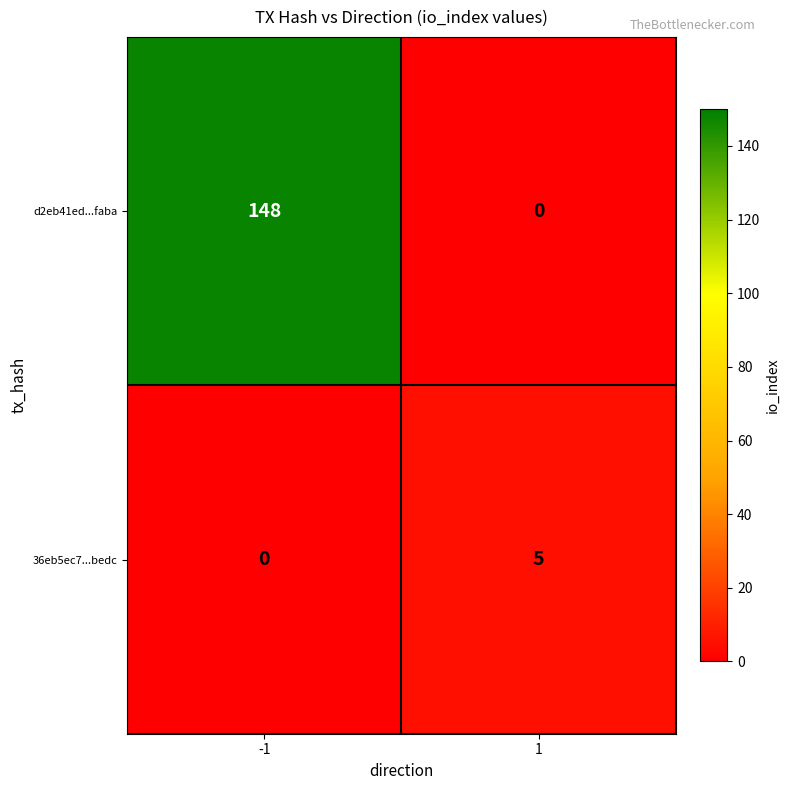

What is the sum of all 36eb5ec7...bedc values?

5